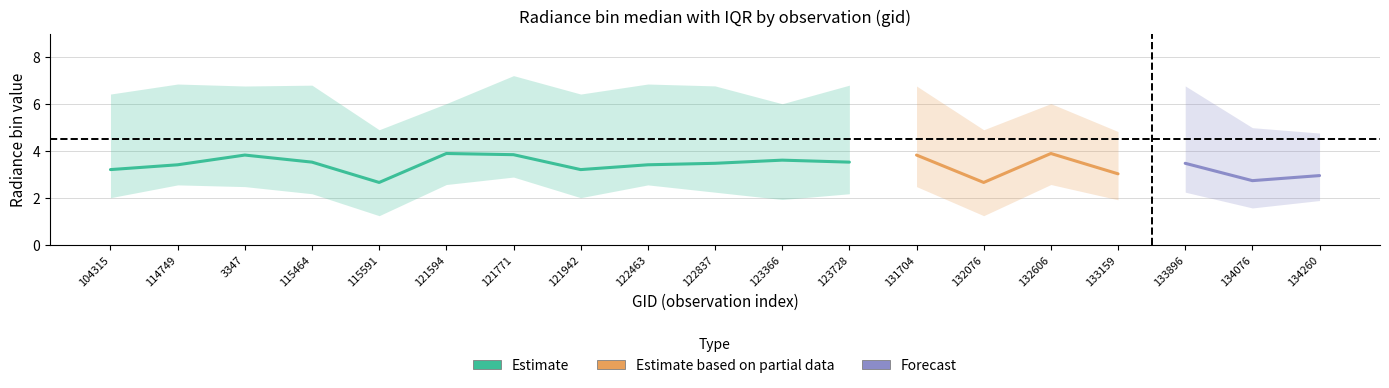

At which category does rade9_bin_mdn reach its first local valley?

115591